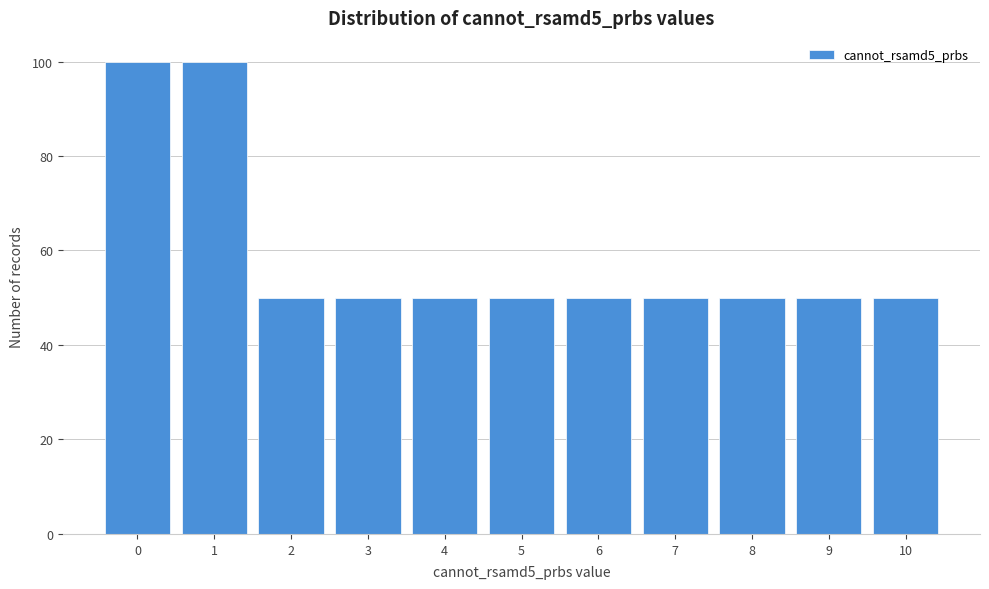

Reading left to right, transcribe all the data shown in this chart.

100	100	50	50	50	50	50	50	50	50	50